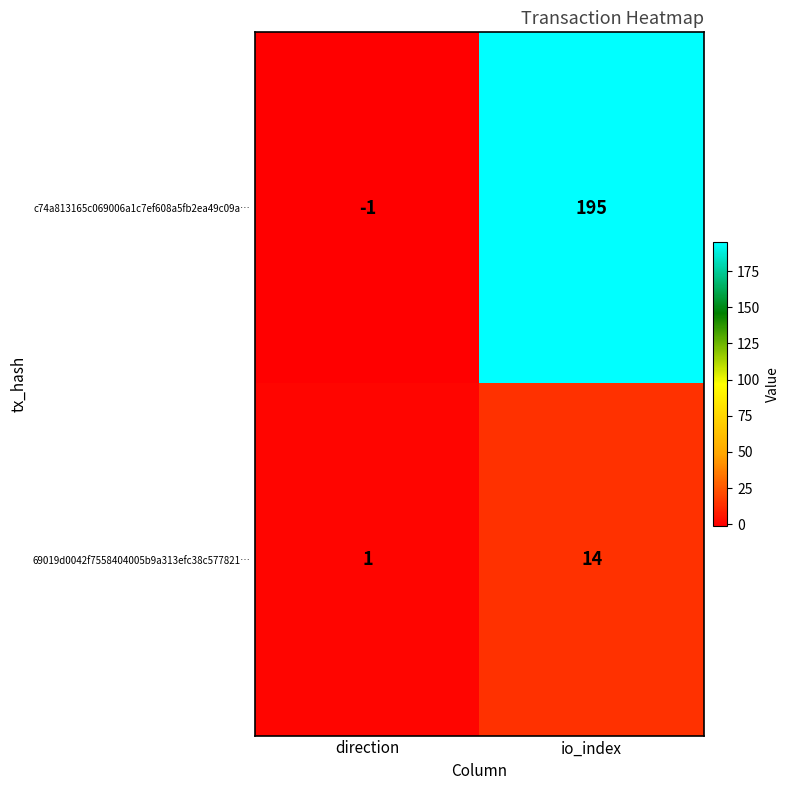

What is the spread (max minus min) of values at io_index?

181